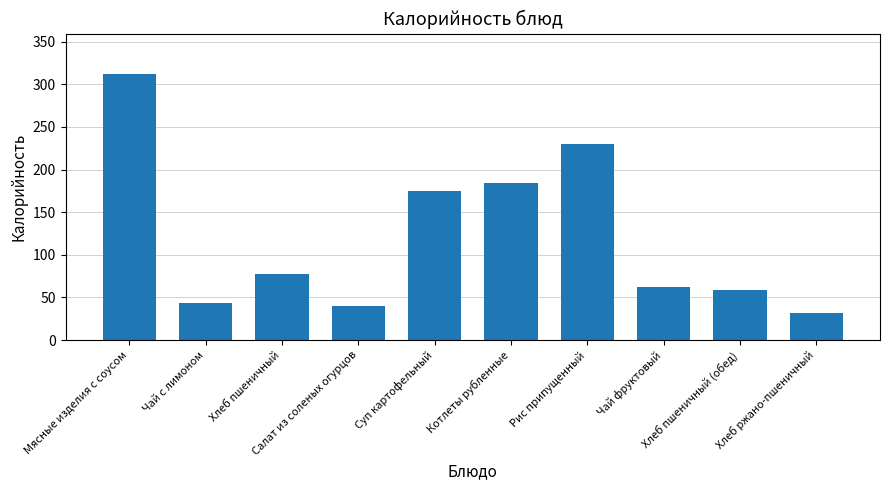

What is the change in value from Салат из соленых огурцов to Рис припущенный?

+190.3